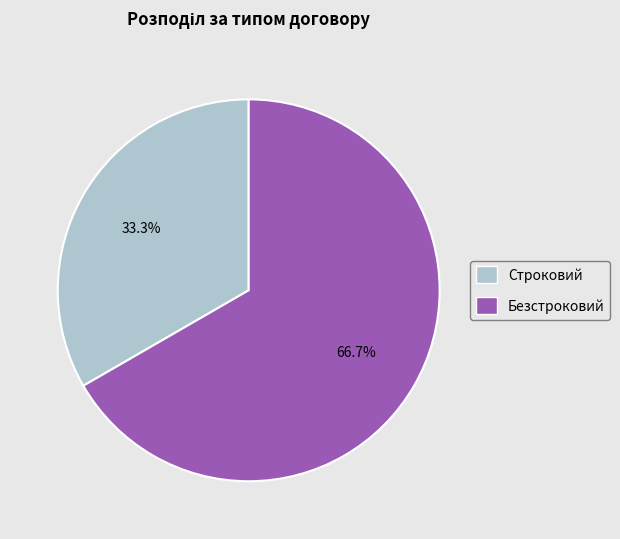

Rank the categories by value from lowest to highest.

Строковий, Безстроковий